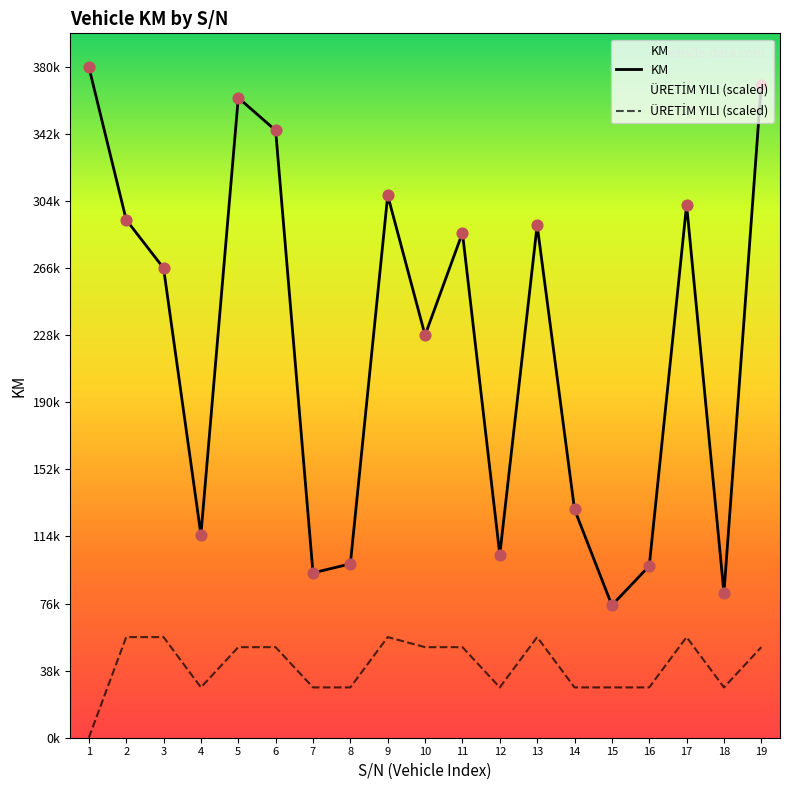

What are all the series names shown in the legend?

KM, ÜRETİM YILI